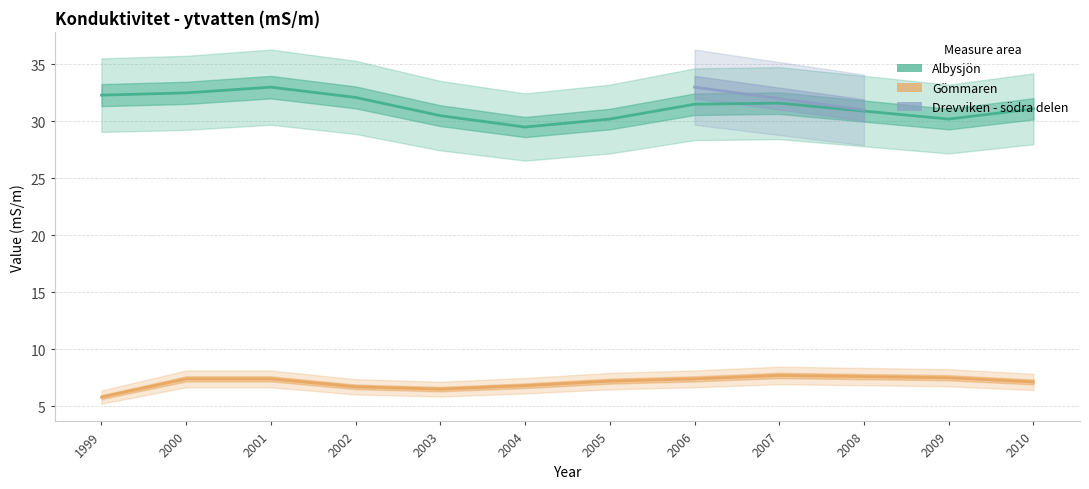

Rank the series at 1999 from highest to lowest value.

Albysjön, Gömmaren, Drevviken - södra delen